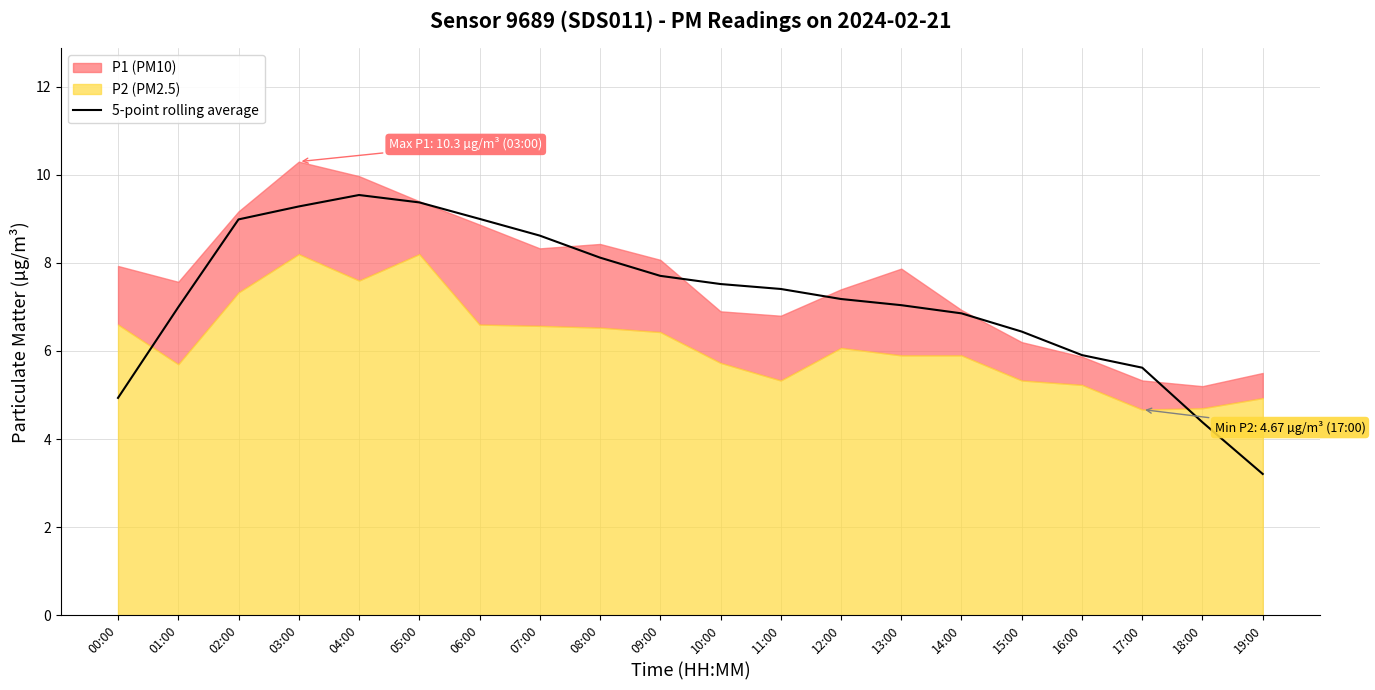

What is the sum of the values at 06:00 and 07:00?

17.6